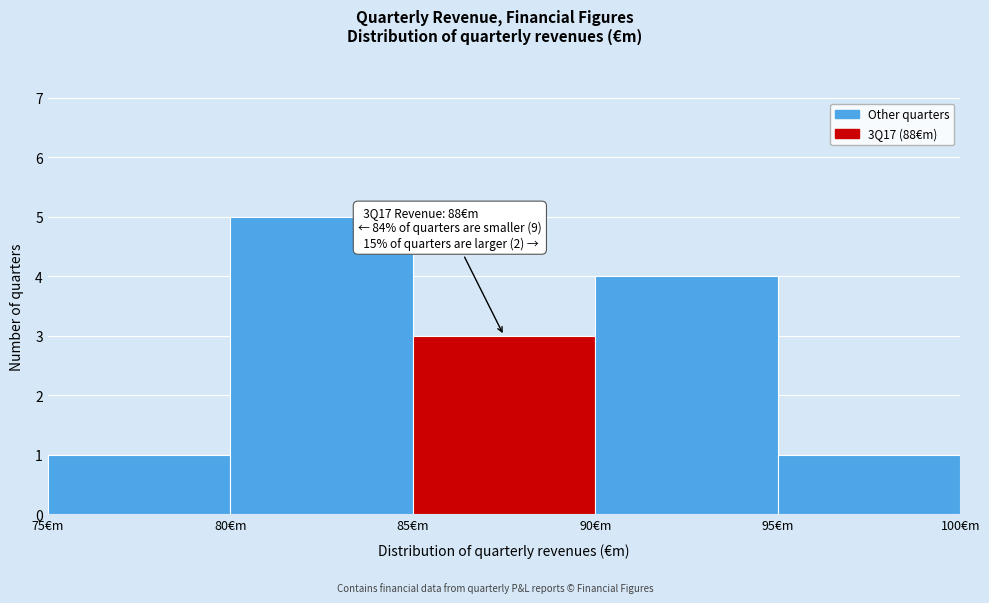

Over which range of the x-axis is the bar tallest?

80 to 85